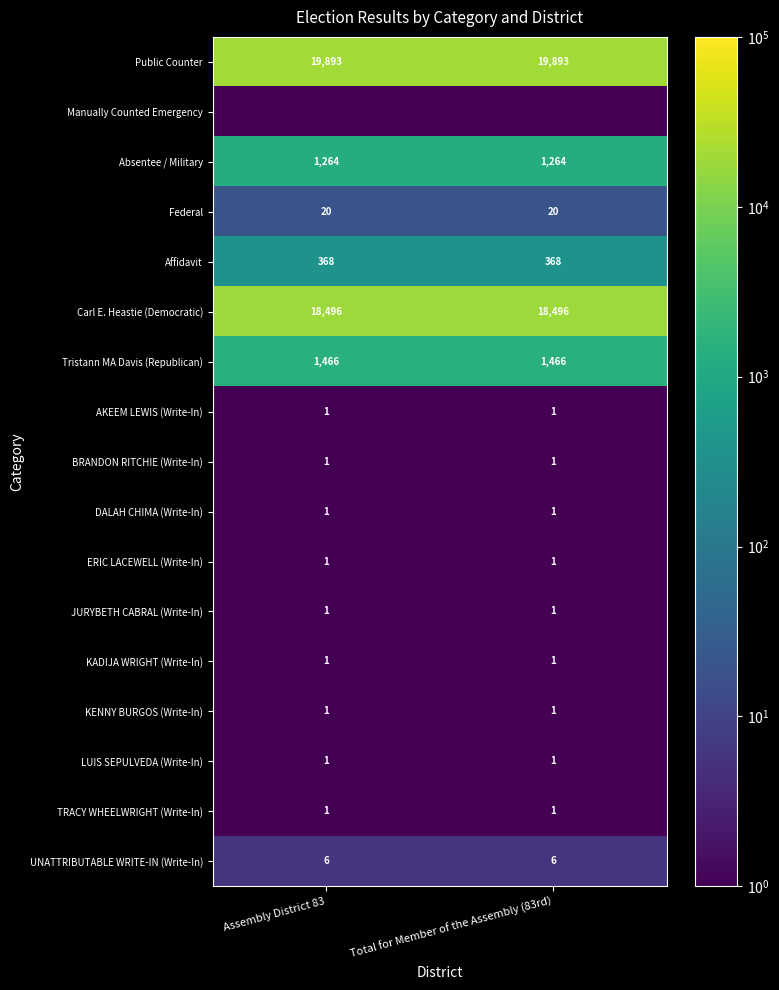

The value of AKEEM LEWIS (Write-In) at Total for Member of the Assembly (83rd) is 1.7. True or false?

False